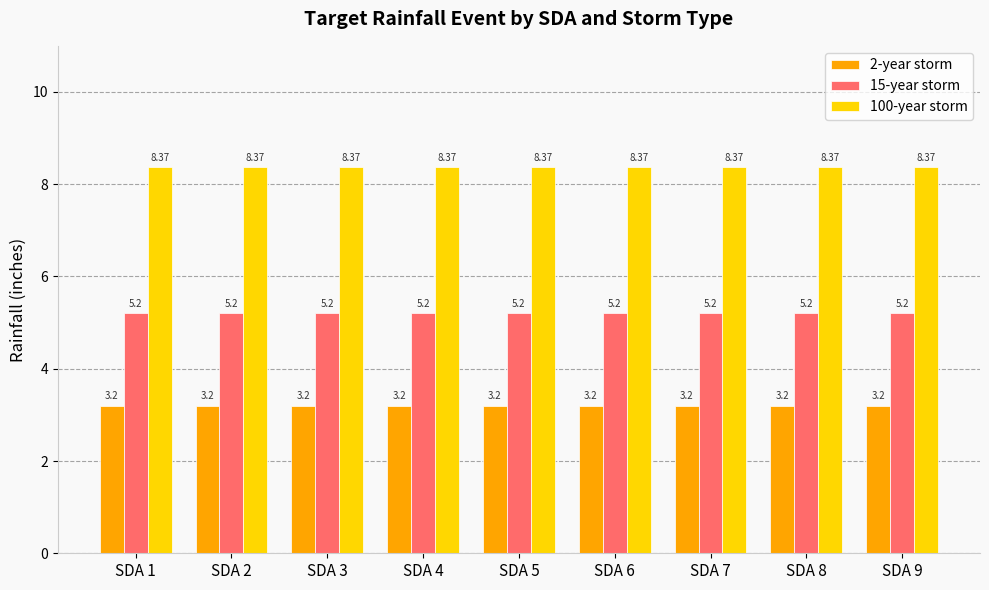

Rank the series by their average value, from highest to lowest.

100-year storm, 15-year storm, 2-year storm